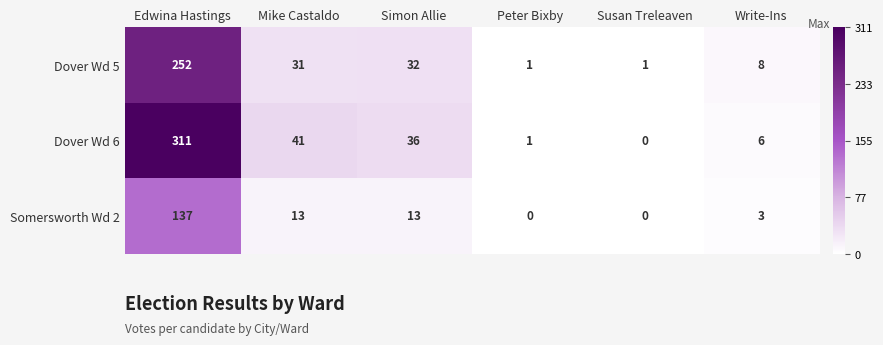

Rank the series by their average value, from lowest to highest.

Somersworth Wd 2, Dover Wd 5, Dover Wd 6